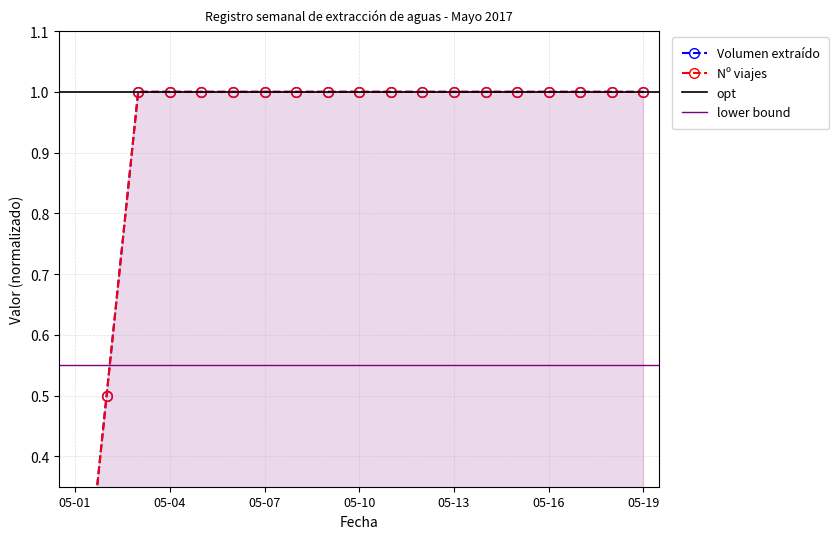

What is the value of the Volumen extraído point at the 2nd from the left?

0.5